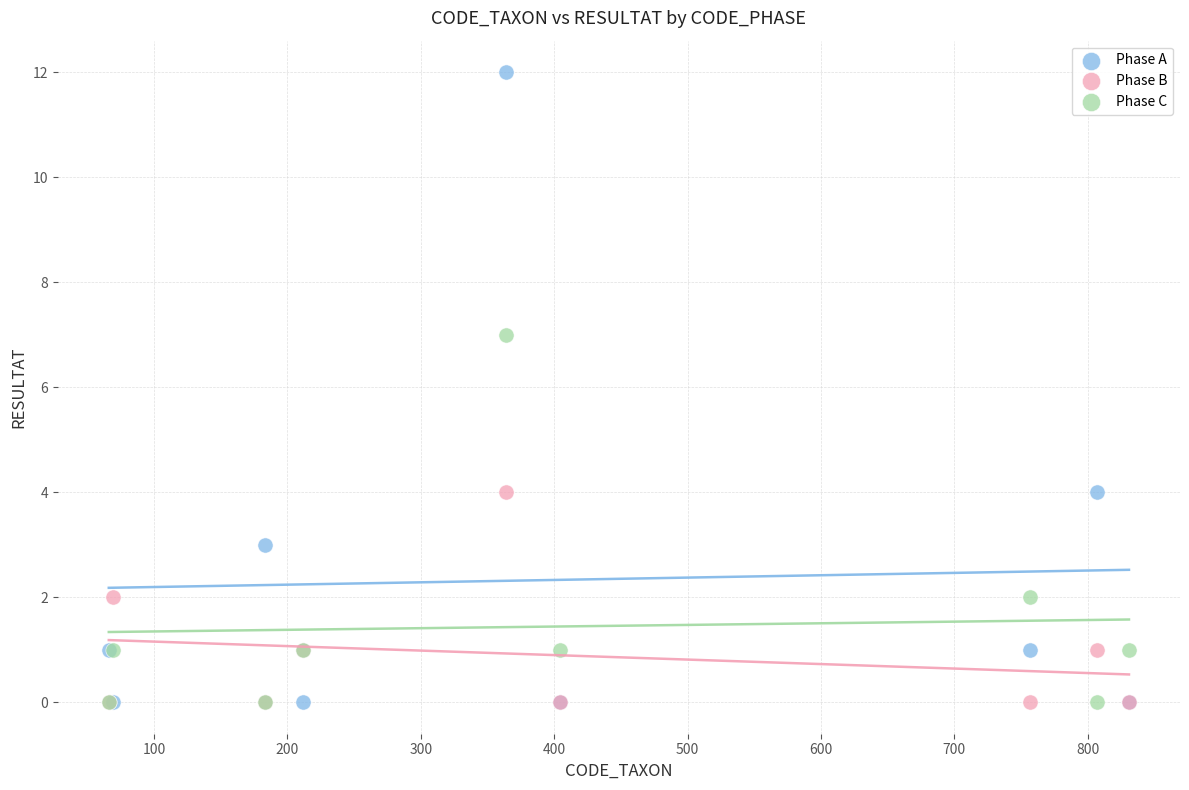

Across all series, what Y value is closest to 6?

7